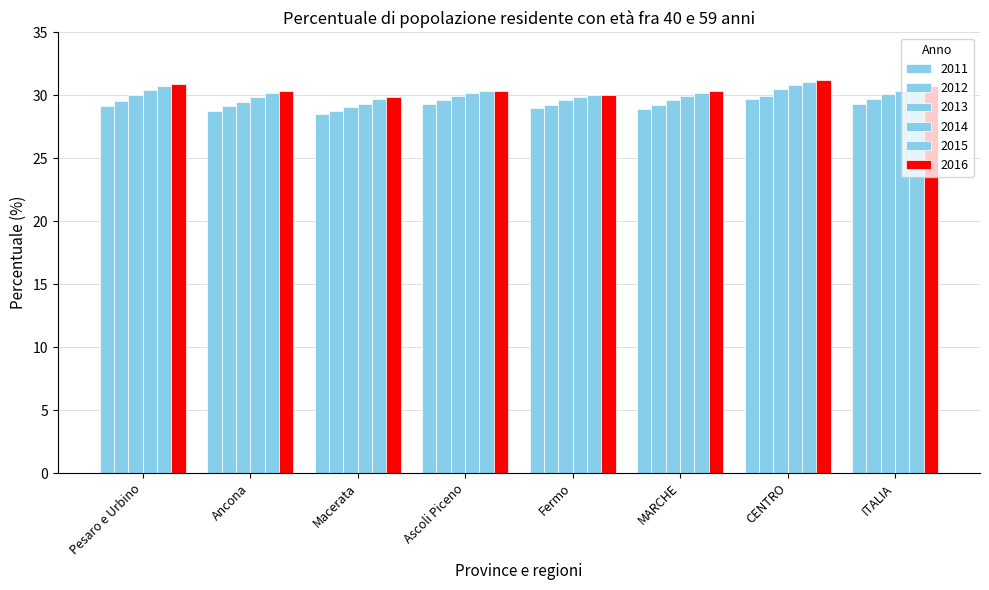

True or false: 2011 has a value of 42.1 at Ascoli Piceno.

False